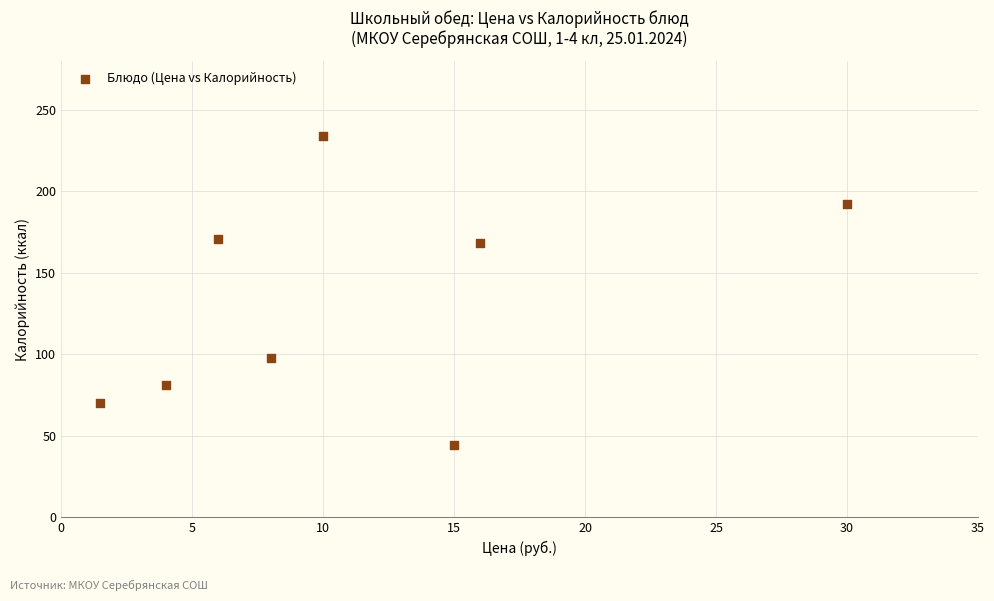

What is the average Y value?

132.3